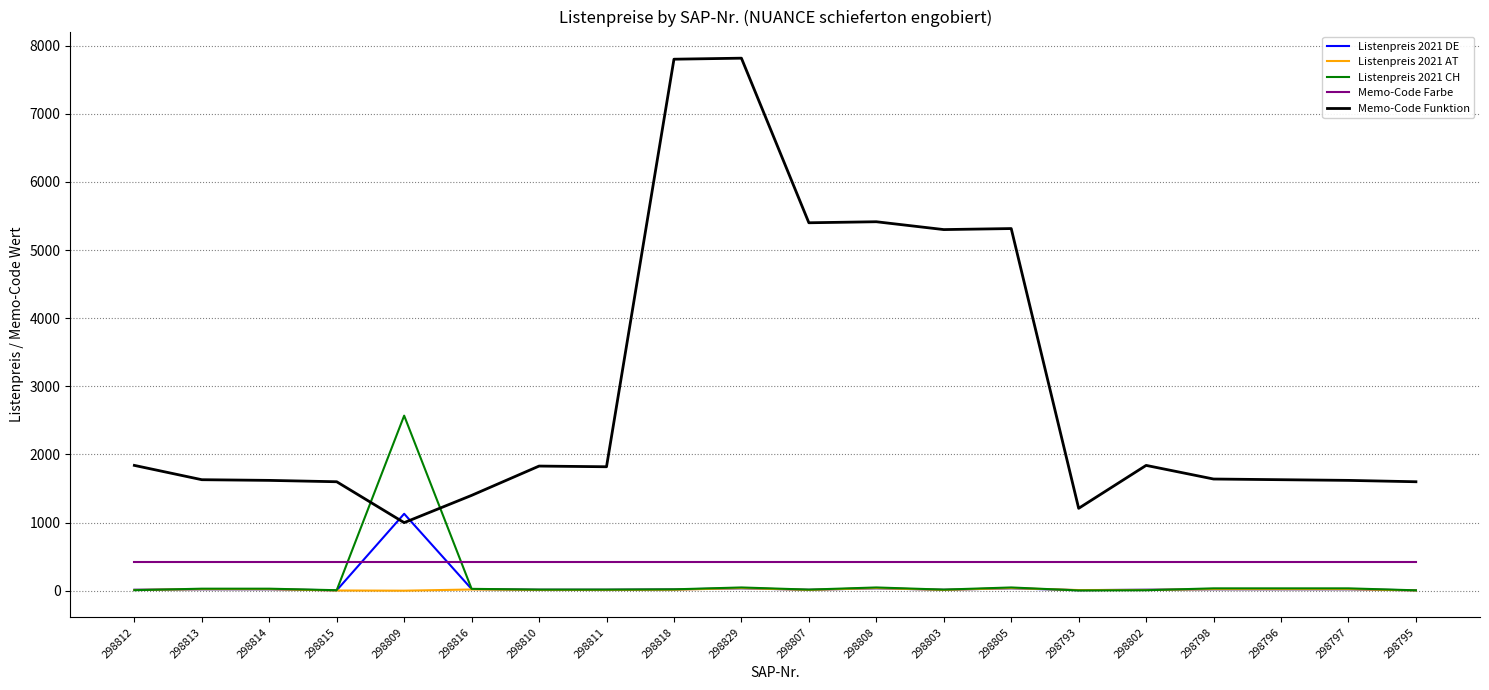

Which category has the lowest value in the Memo-Code Funktion series?

298809